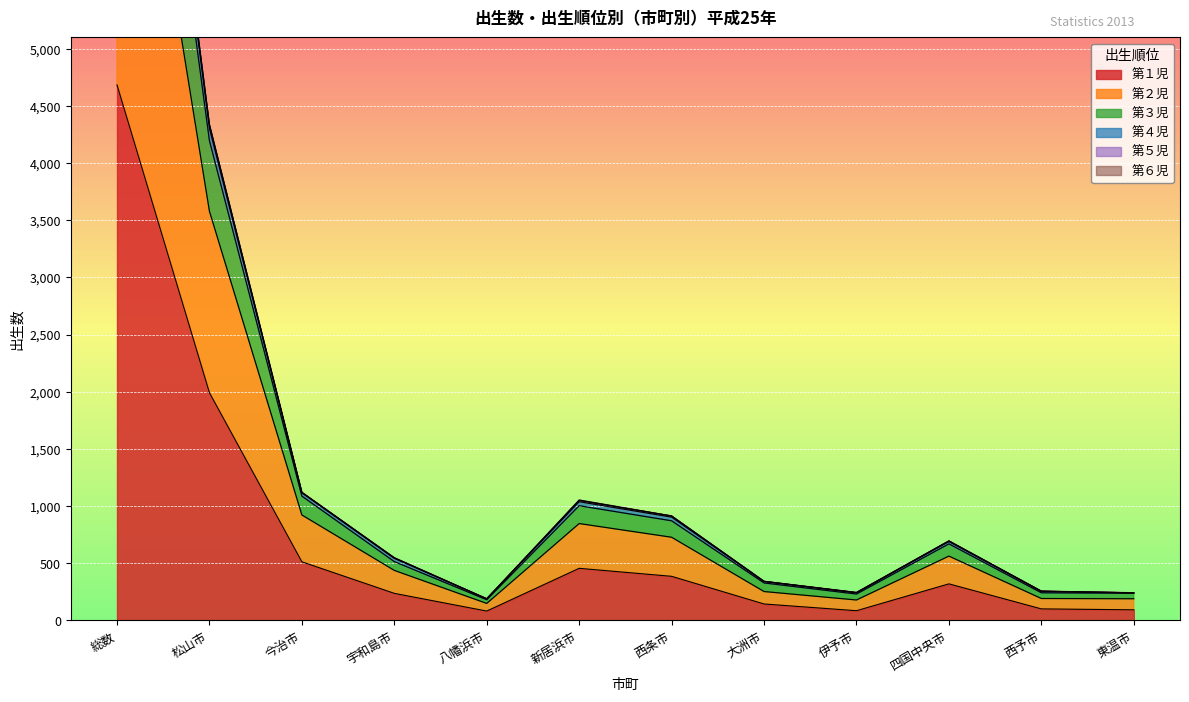

At which category does the chart reach its peak across all series?

総数